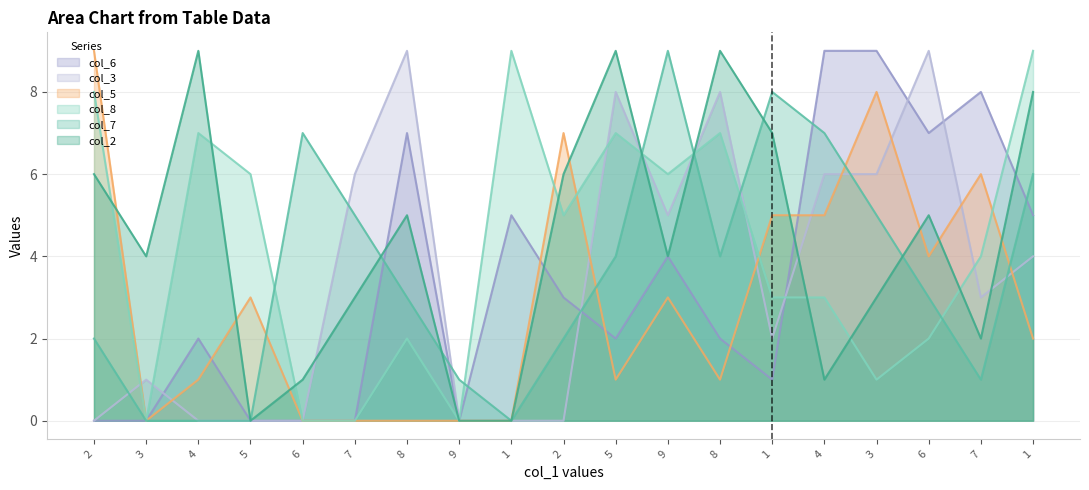

What is the spread (max minus min) of values at 5?

6